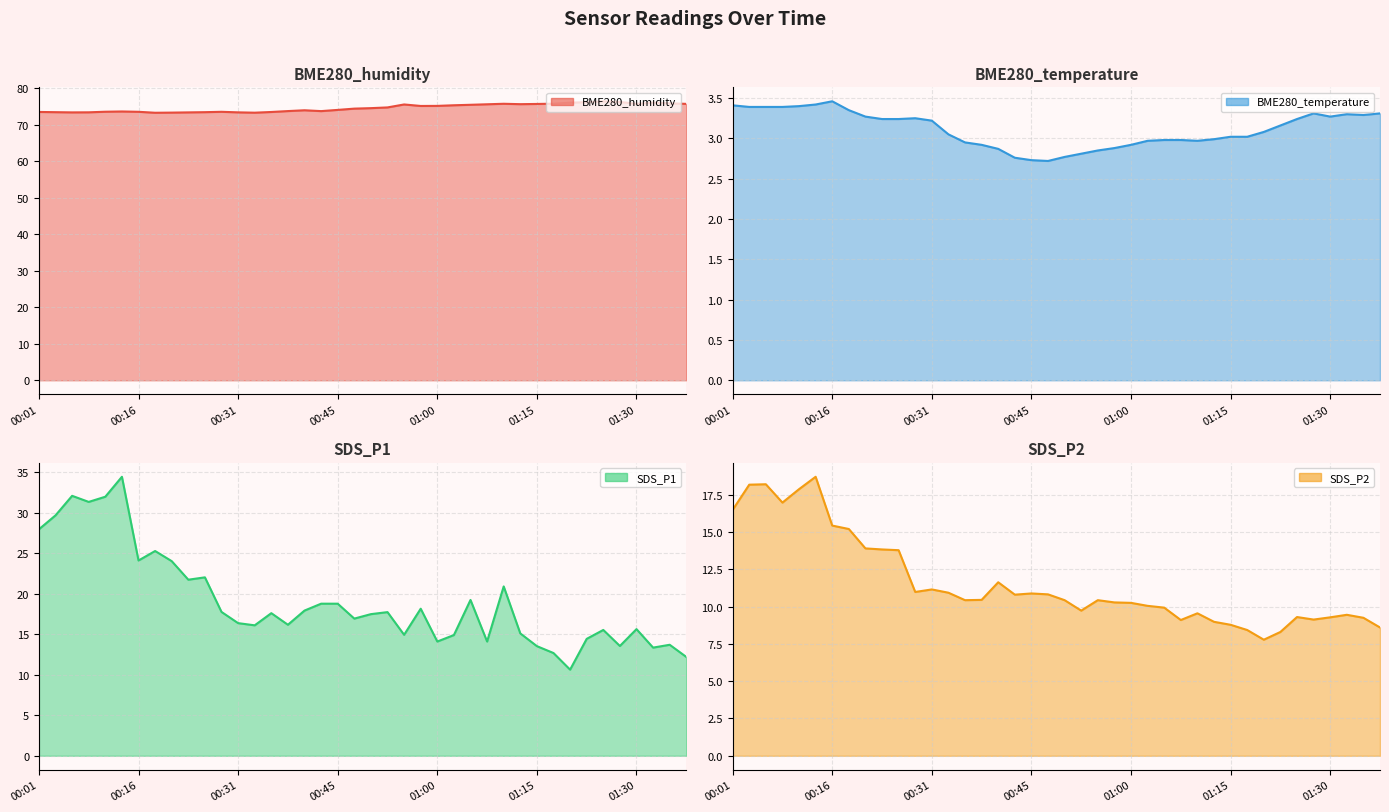

Read the BME280_temperature line value at 7.

3.4